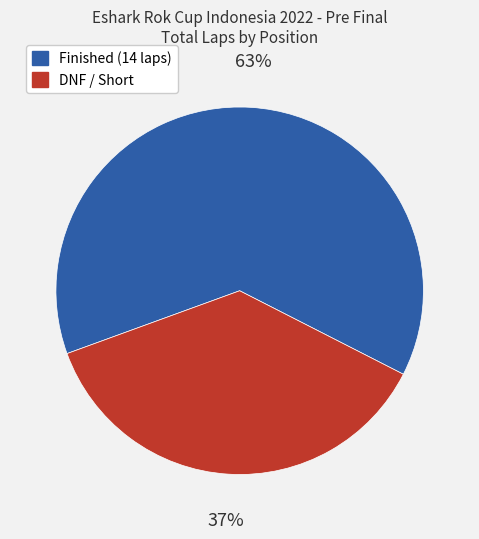

To the nearest percent, what is the average slice percentage?

50%